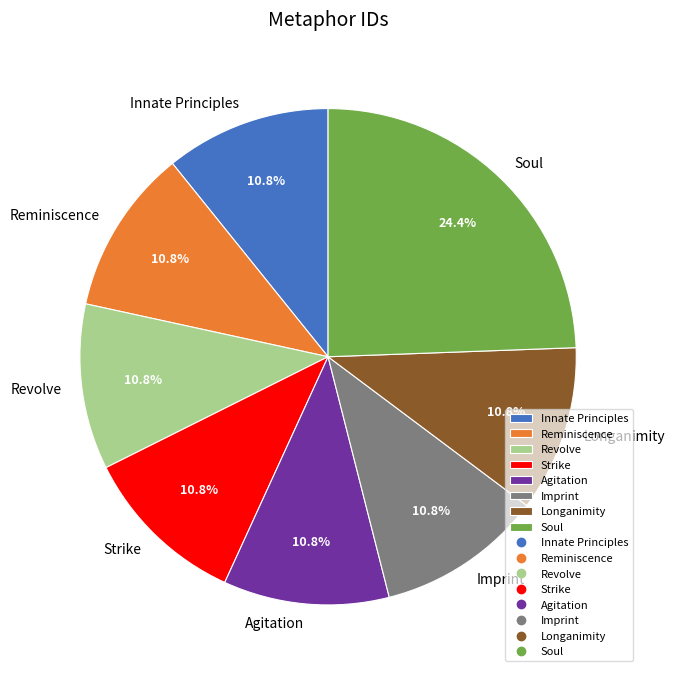

Combined, do Imprint and Longanimity account for over 50%?

No